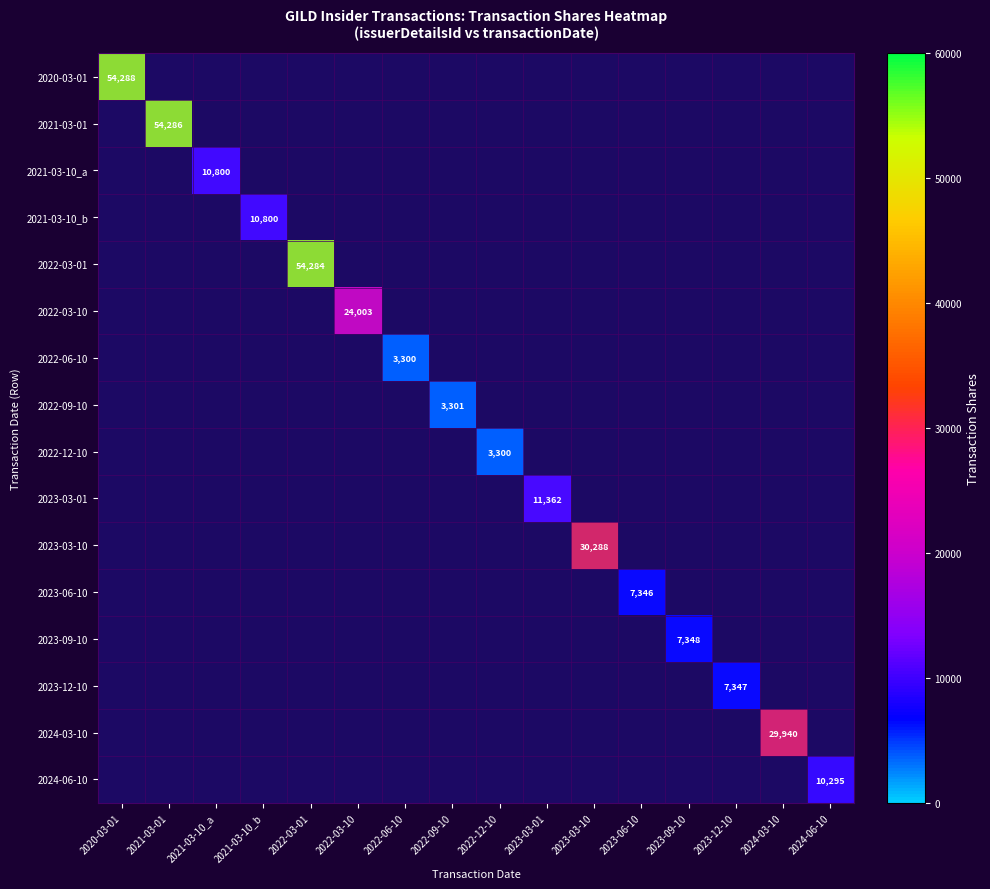

How many data points does each series have?

16